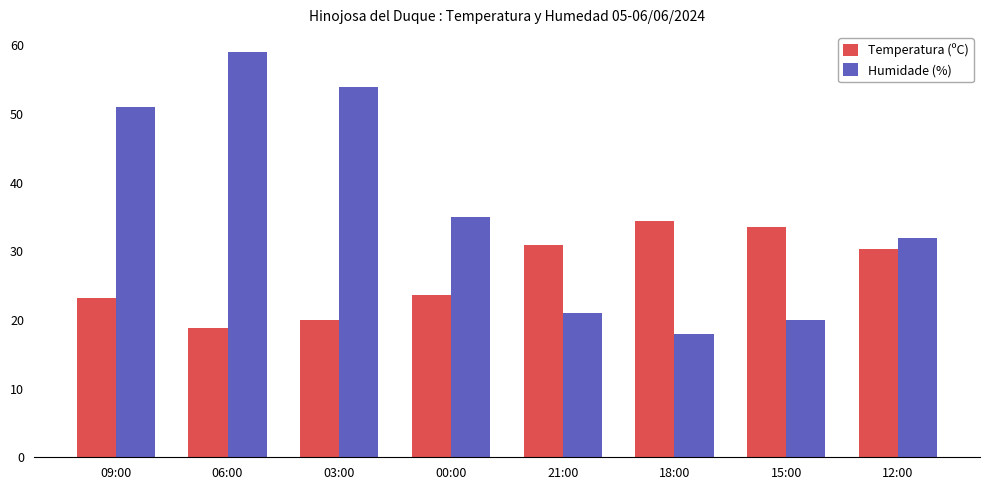

Is the value of Temperatura (ºC) at 09:00 greater than the value of Humidade (%) at 09:00?

No